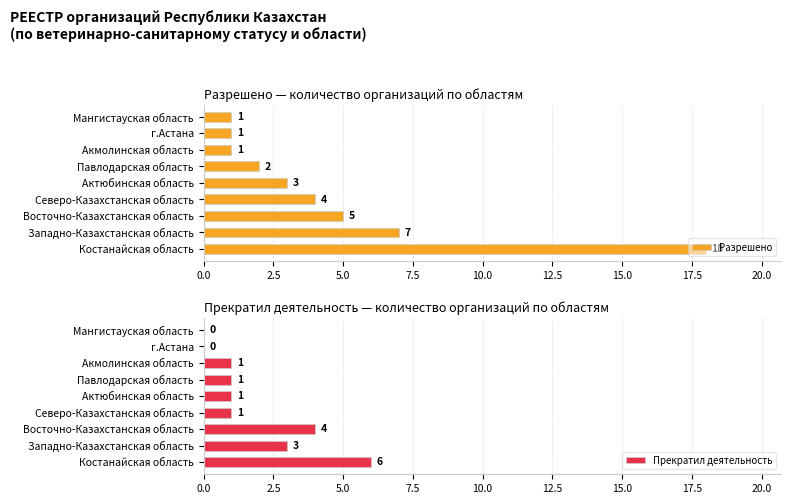

How many values in the Разрешено series exceed 3?

4